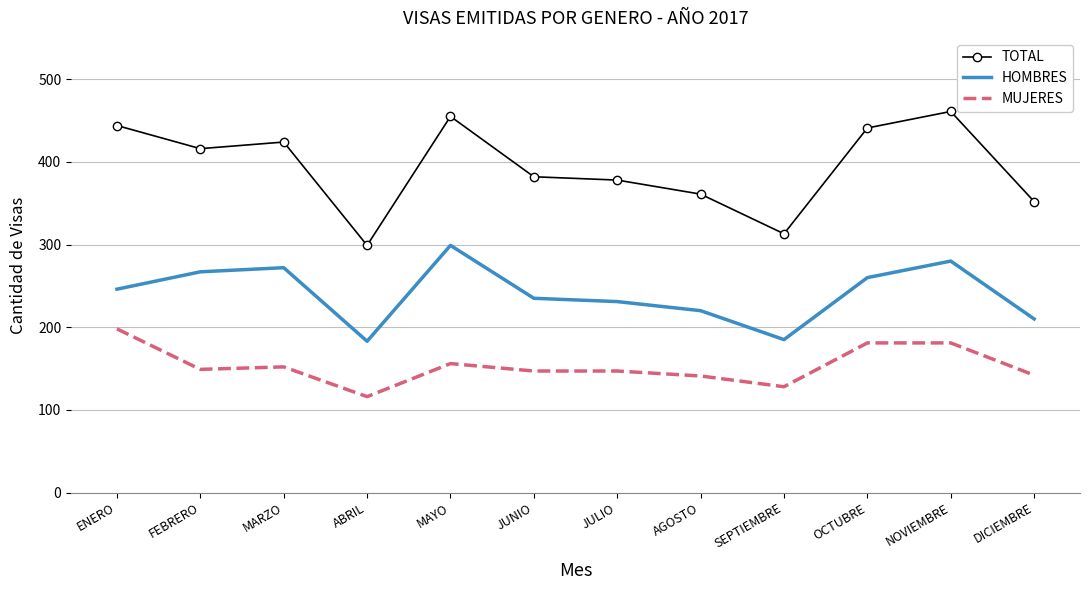

What are all the series names shown in the legend?

TOTAL, HOMBRES, MUJERES